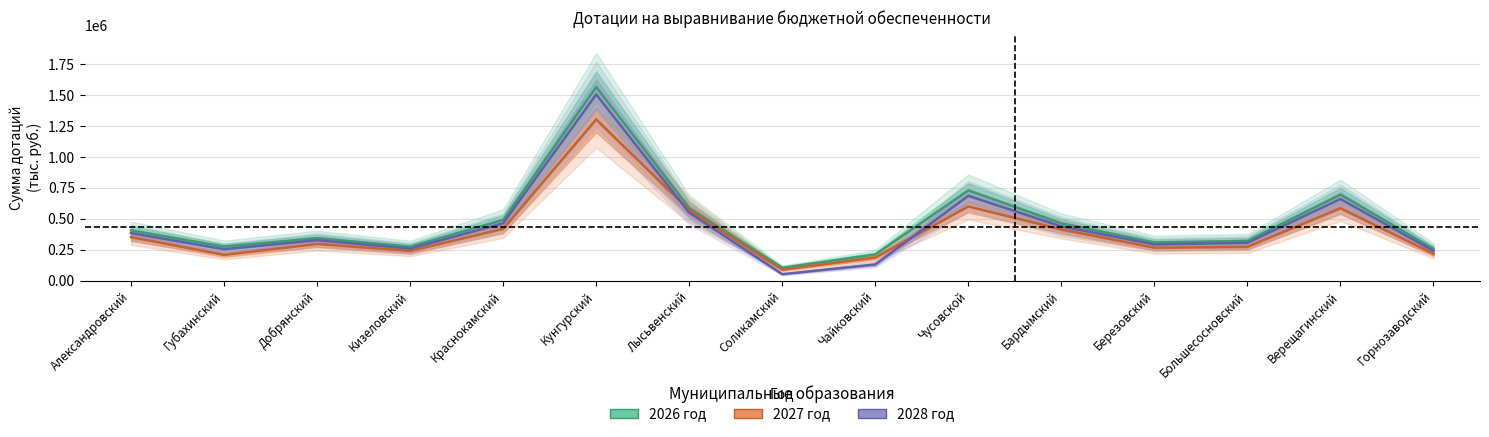

Reading left to right, what are all the values shown in this chart?

2026 год: Александровский=405778.8	Губахинский=275164.8	Добрянский=343061.4	Кизеловский=273988.8	Краснокамский=490696.9	Кунгурский=1565750.1	Лысьвенский=586550.2	Соликамский=103824.1	Чайковский=210827.7	Чусовской=729437.0	Бардымский=461985.9	Березовский=308636.2	Большесосновский=320760.3	Верещагинский=694657.9	Горнозаводский=256643.1
2027 год: Александровский=351157.1	Губахинский=207692.8	Добрянский=296058.9	Кизеловский=239528.9	Краснокамский=418220.4	Кунгурский=1303567.6	Лысьвенский=569704.0	Соликамский=87735.2	Чайковский=186472.1	Чусовской=599410.0	Бардымский=413772.5	Березовский=265474.3	Большесосновский=272154.2	Верещагинский=585240.0	Горнозаводский=216984.8
2028 год: Александровский=383850.7	Губахинский=253542.0	Добрянский=326473.9	Кизеловский=258378.3	Краснокамский=463258.8	Кунгурский=1505392.8	Лысьвенский=549087.4	Соликамский=51822.4	Чайковский=130232.7	Чусовской=685466.9	Бардымский=438431.3	Березовский=292543.2	Большесосновский=305484.6	Верещагинский=659762.7	Горнозаводский=239993.4